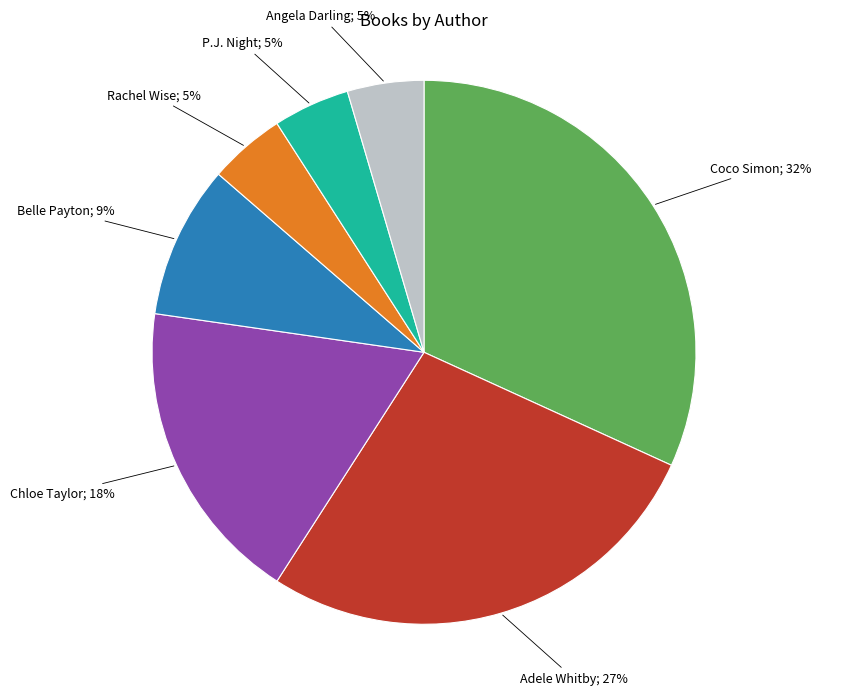

To the nearest percent, what is the difference between the largest and smallest slice percentages?

27%